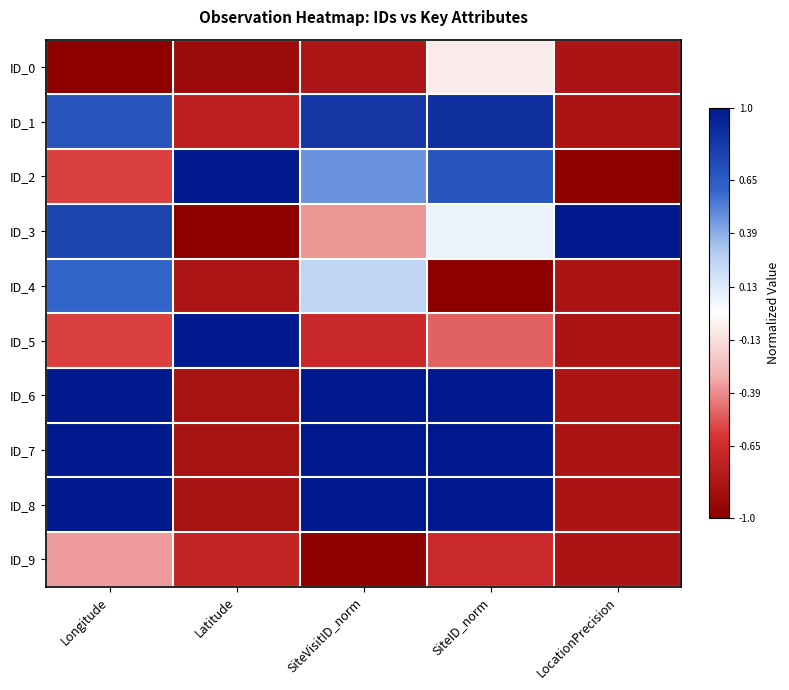

Is it true that ID_4 equals -0.2 at LocationPrecision?

False